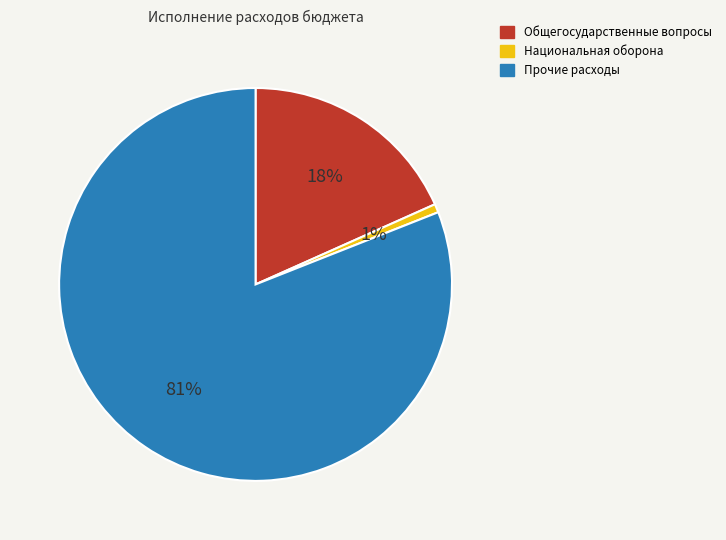

How many slices are in this pie chart?

3